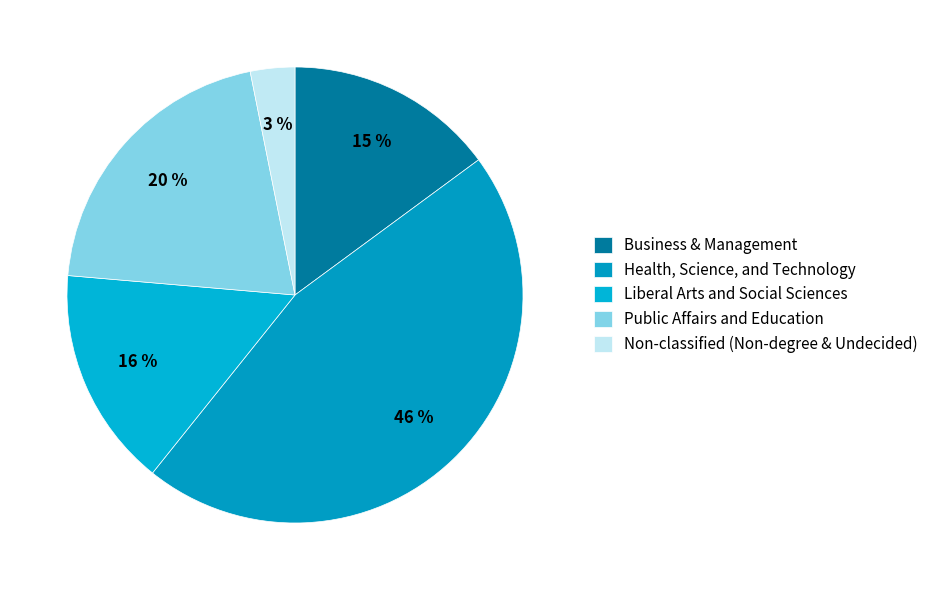

Count the number of slices in the pie.

5